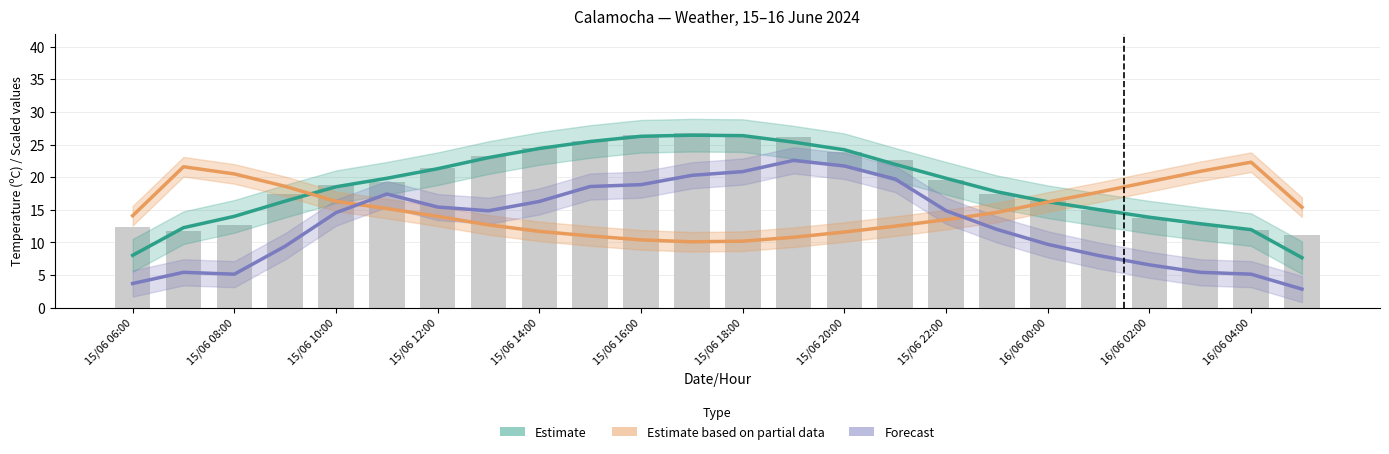

What position from the left is 15/06 16:00?

11